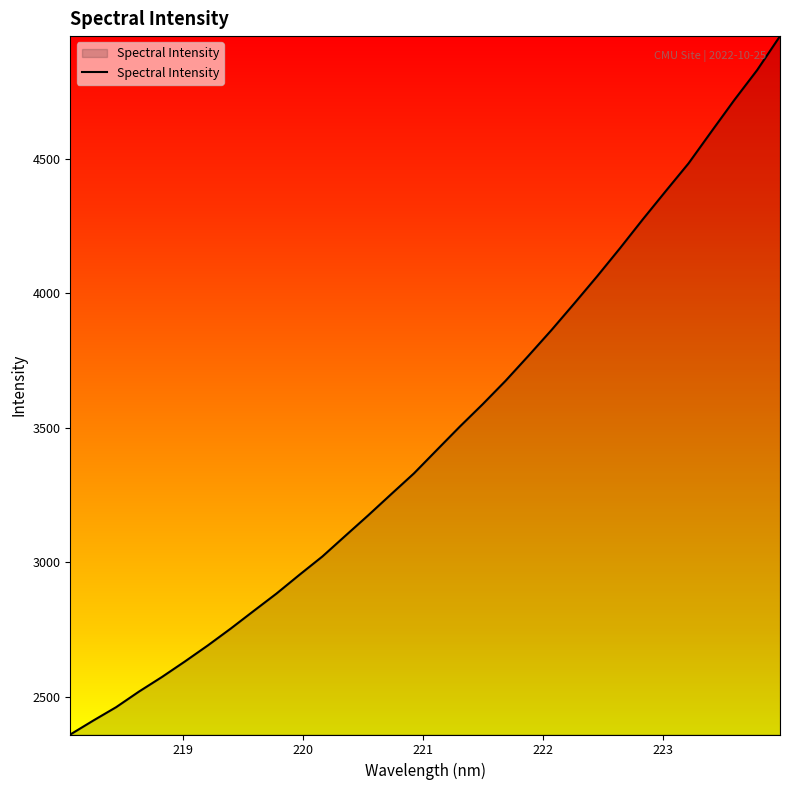

What is the minimum value shown in the chart?

2359.5